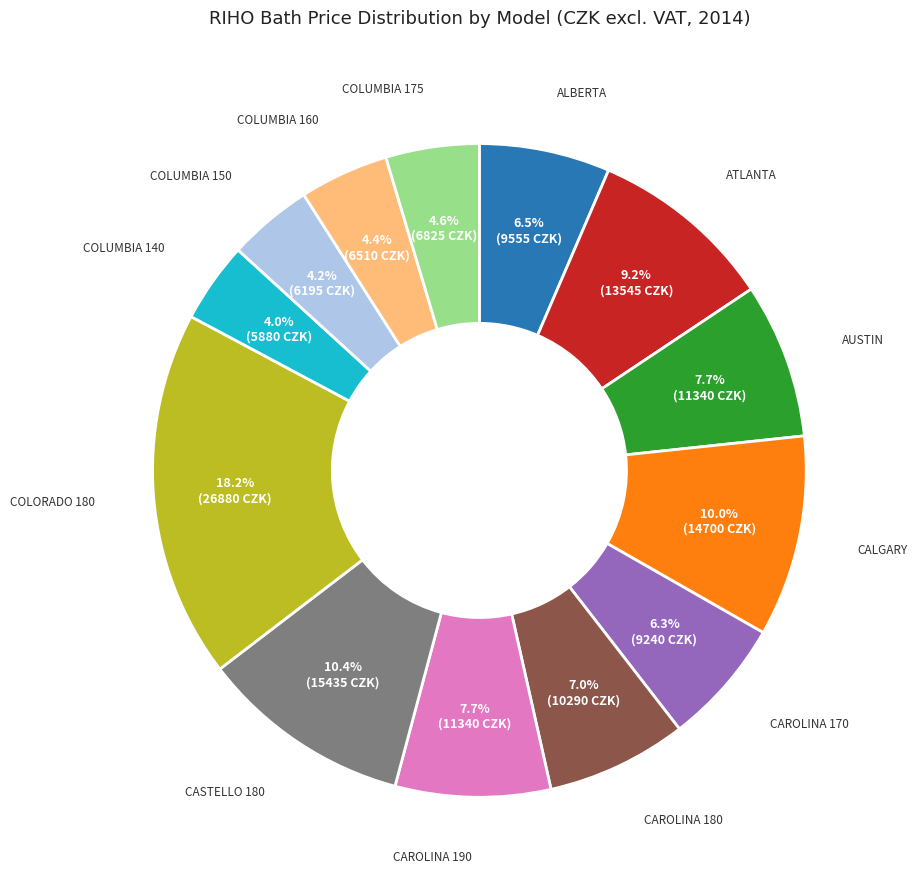

Is there any slice that represents more than half of the pie?

No